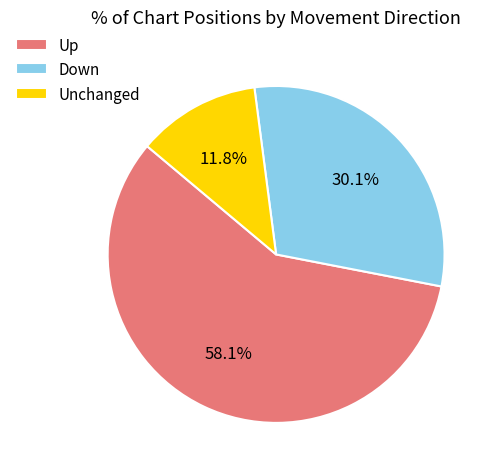

Approximately how many times larger is the value at Down compared to Up?

0.5